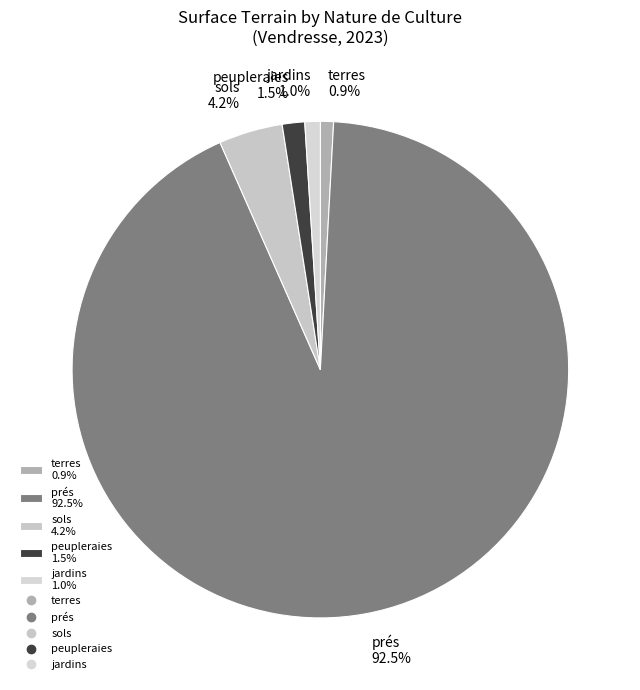

What is the total percentage of jardins 1.0% and sols 4.2%?

5.2%